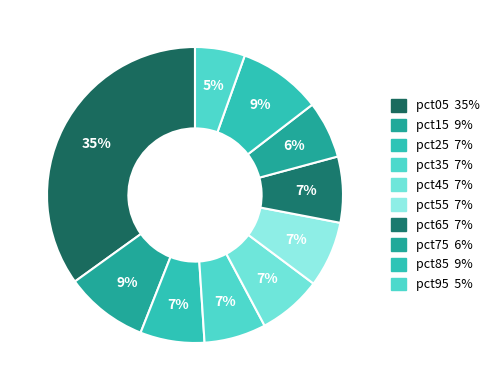

Count the number of slices in the pie.

10